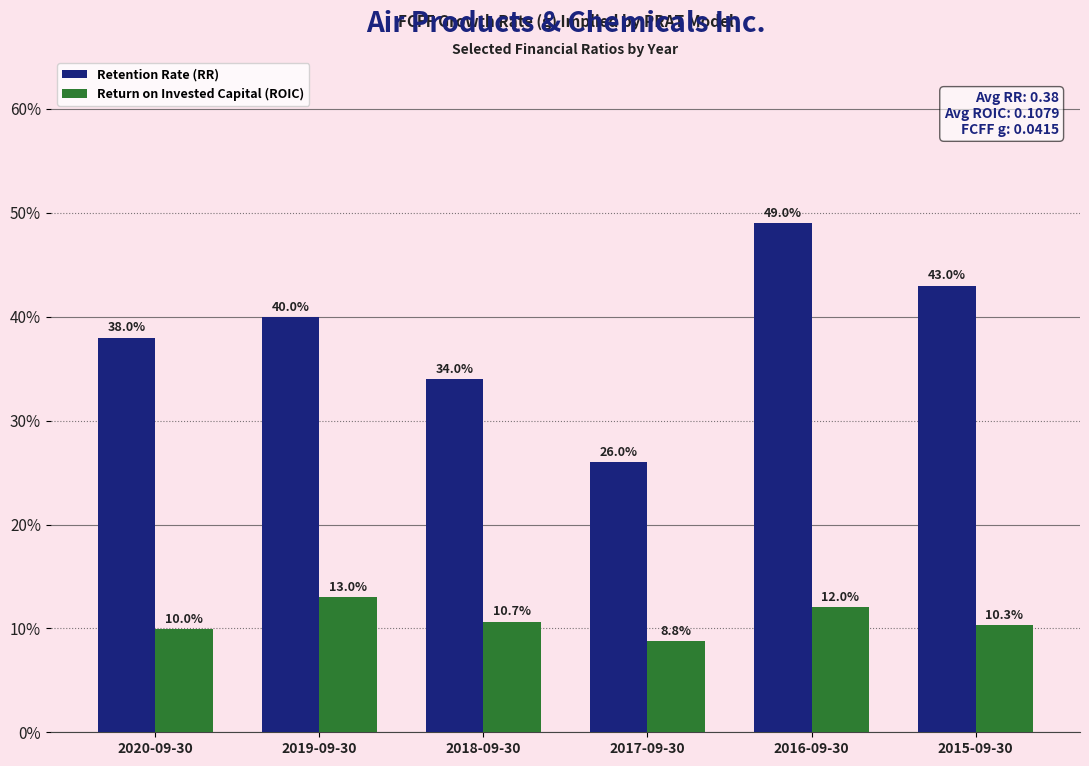

What is the value of the Return on Invested Capital (ROIC) bar at the 6th from the left?

0.1